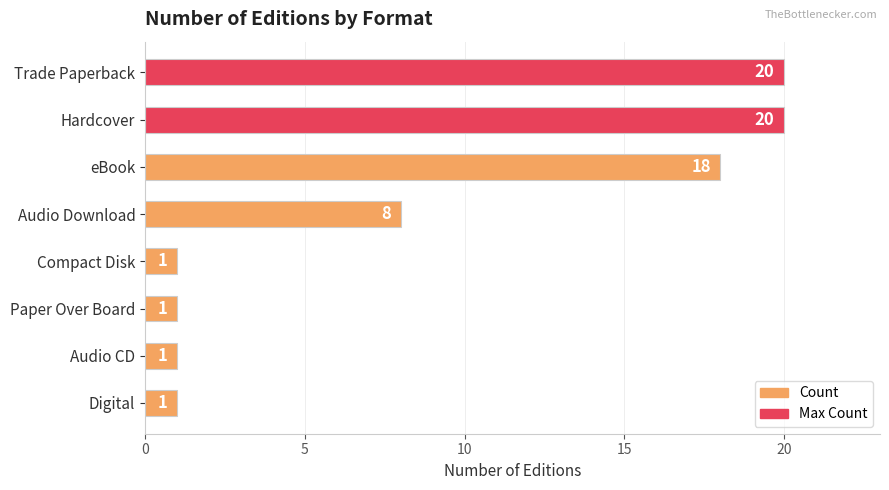

True or false: the data shows 18 at eBook.

True